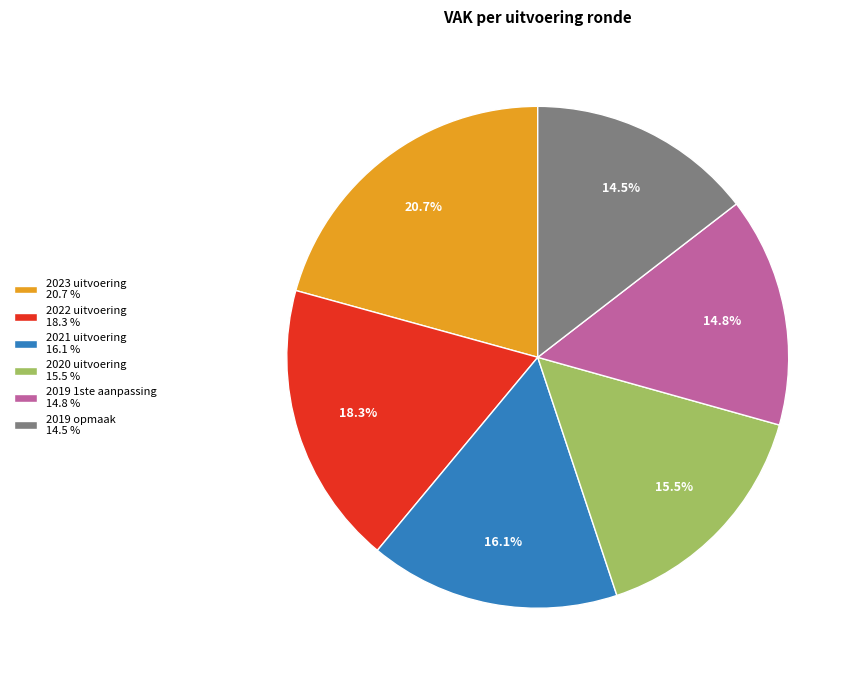

Which has a higher value, 2021 uitvoering 16.1 % or 2019 opmaak 14.5 %?

2021 uitvoering 16.1 %